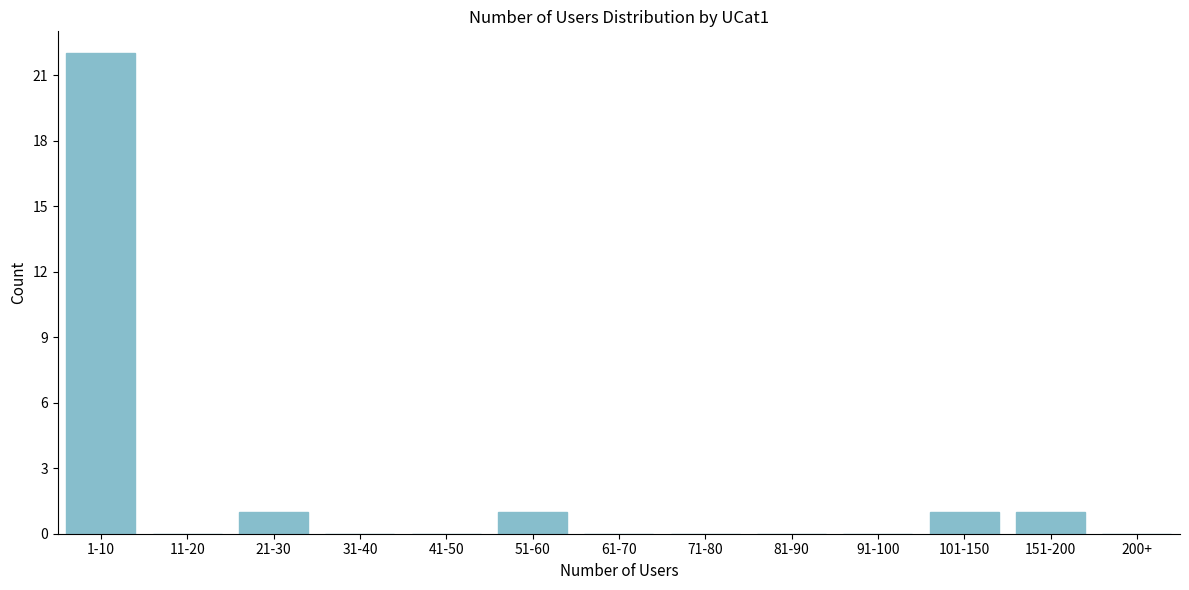

Reading left to right, extract all data points from this chart.

1-10=22	11-20=0	21-30=1	31-40=0	41-50=0	51-60=1	61-70=0	71-80=0	81-90=0	91-100=0	101-150=1	151-200=1	200+=0